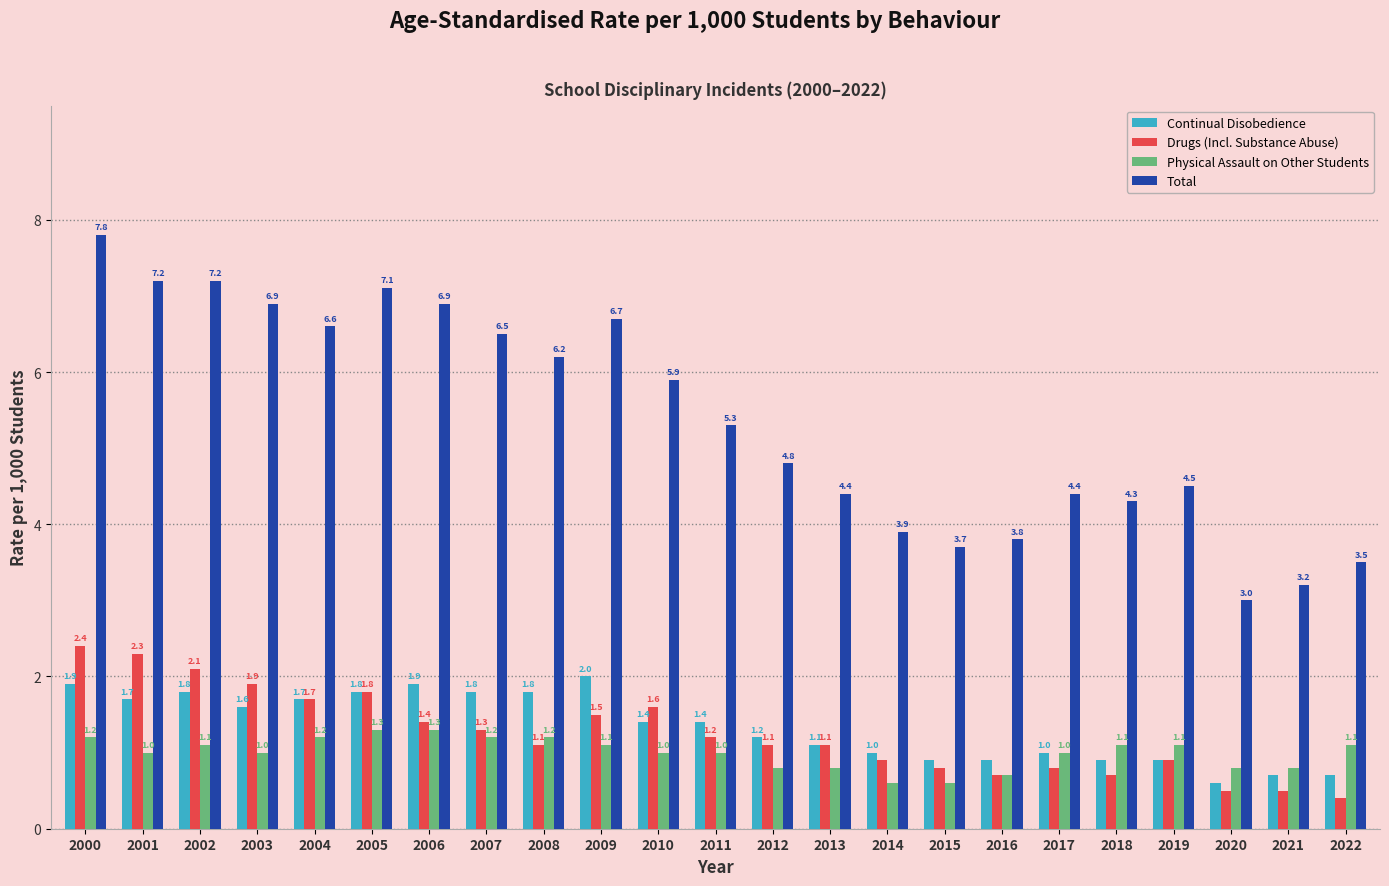

Reading right to left, list all the values displayed in this chart.

Continual Disobedience: 0.7	0.7	0.6	0.9	0.9	1.0	0.9	0.9	1.0	1.1	1.2	1.4	1.4	2.0	1.8	1.8	1.9	1.8	1.7	1.6	1.8	1.7	1.9
Drugs (Incl. Substance Abuse): 0.4	0.5	0.5	0.9	0.7	0.8	0.7	0.8	0.9	1.1	1.1	1.2	1.6	1.5	1.1	1.3	1.4	1.8	1.7	1.9	2.1	2.3	2.4
Physical Assault on Other Students: 1.1	0.8	0.8	1.1	1.1	1.0	0.7	0.6	0.6	0.8	0.8	1.0	1.0	1.1	1.2	1.2	1.3	1.3	1.2	1.0	1.1	1.0	1.2
Total: 3.5	3.2	3.0	4.5	4.3	4.4	3.8	3.7	3.9	4.4	4.8	5.3	5.9	6.7	6.2	6.5	6.9	7.1	6.6	6.9	7.2	7.2	7.8